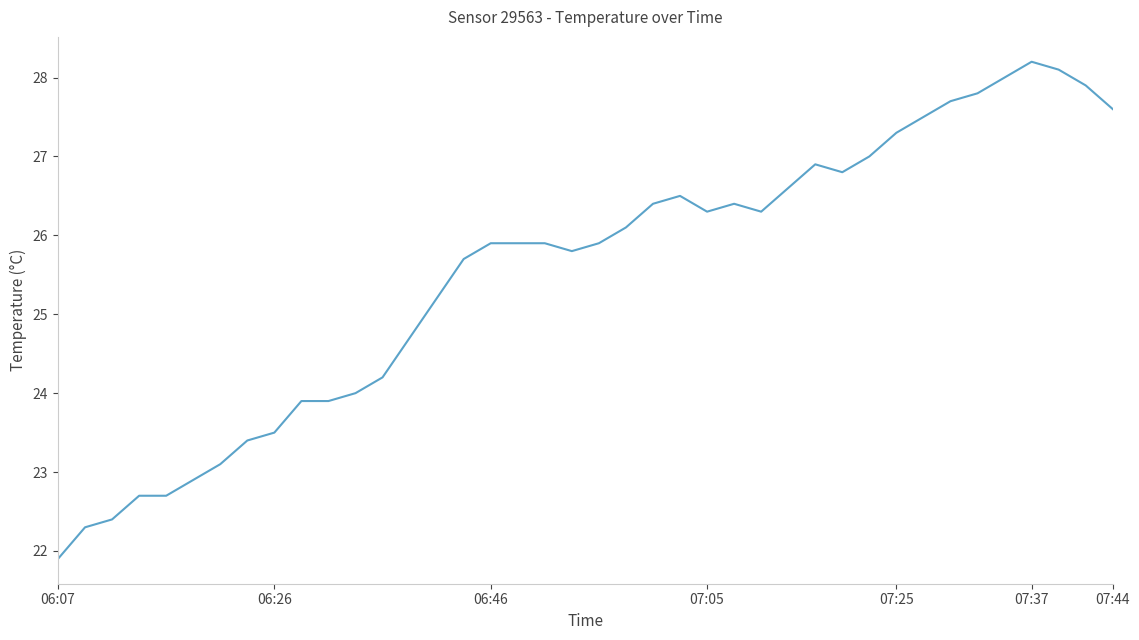

What is the difference between the maximum and minimum values?

6.3